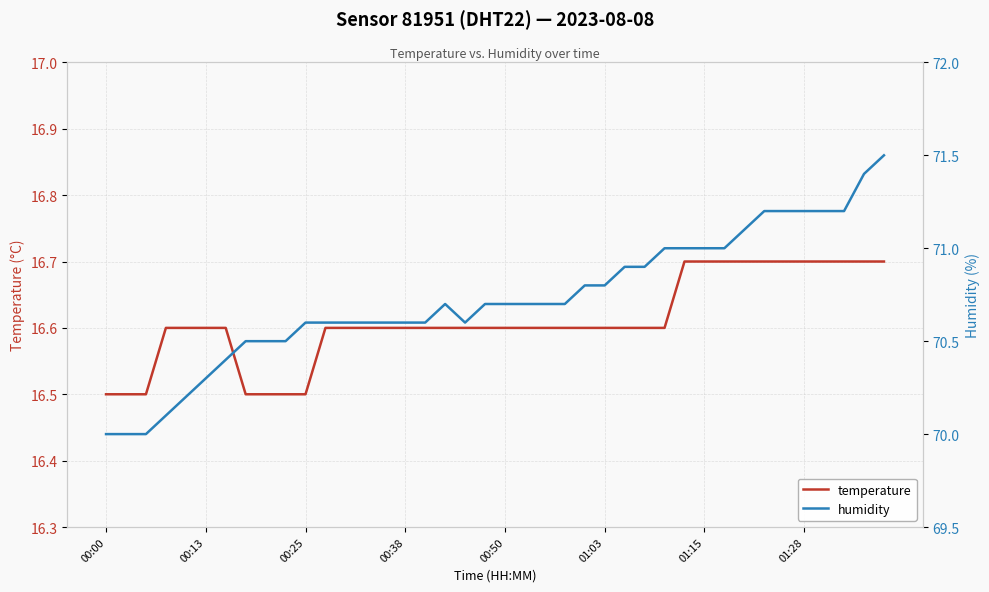

What is the total value across all series at 34?

87.9